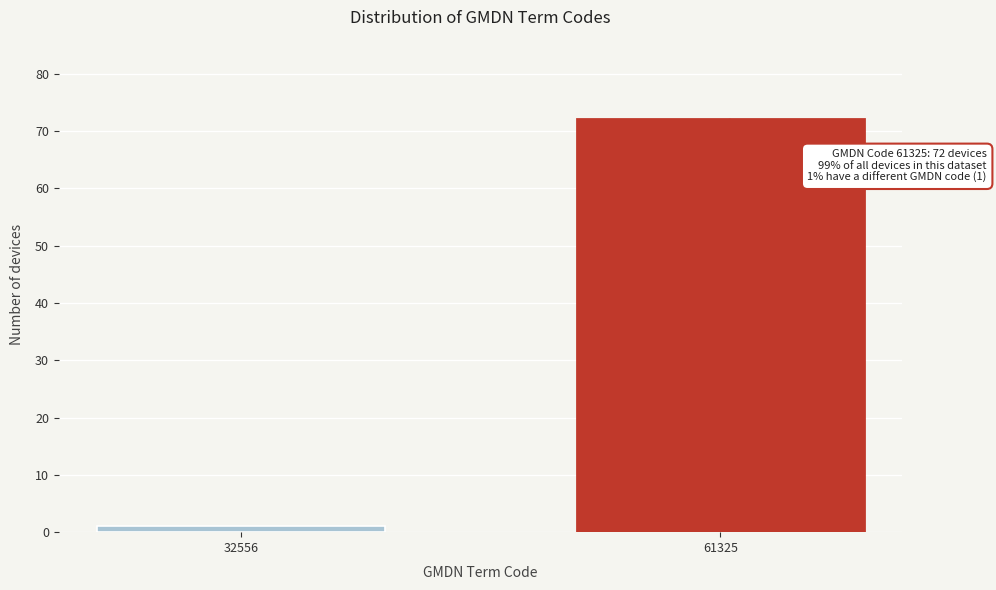

Reading left to right, extract all data points from this chart.

32556=1	61325=72